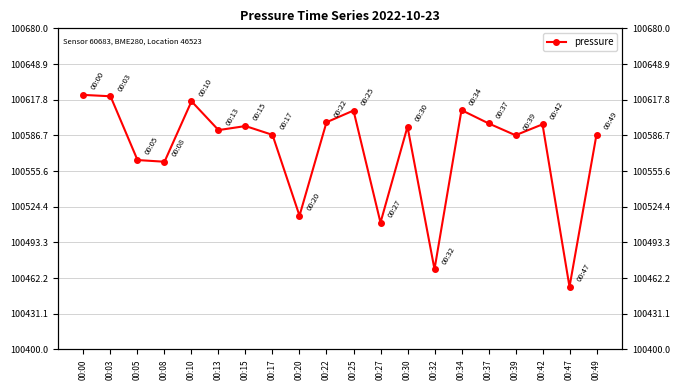

Which label corresponds to the smallest value in the chart?

00:47